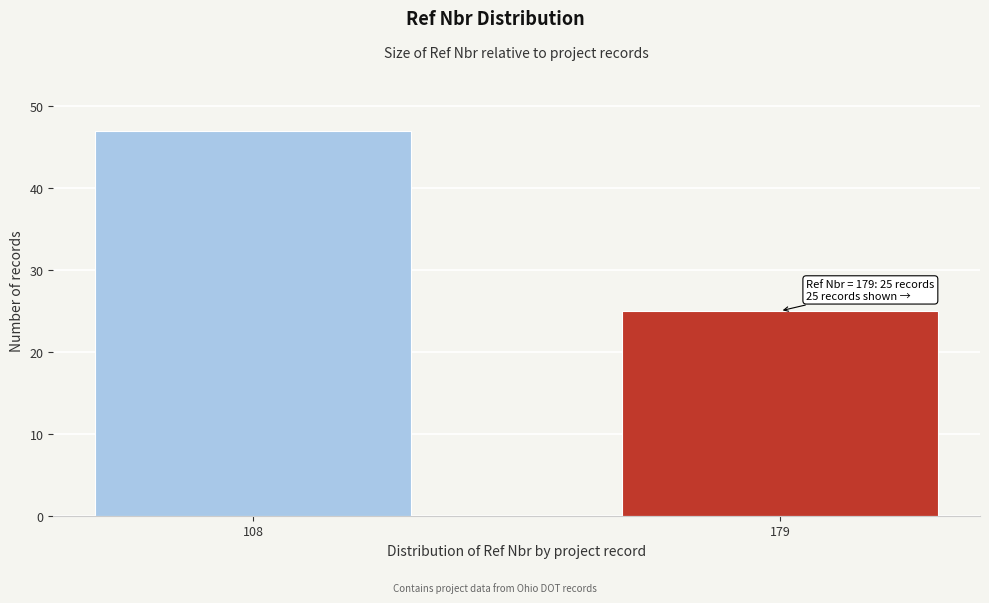

Reading left to right, what are all the values shown in this chart?

47	25